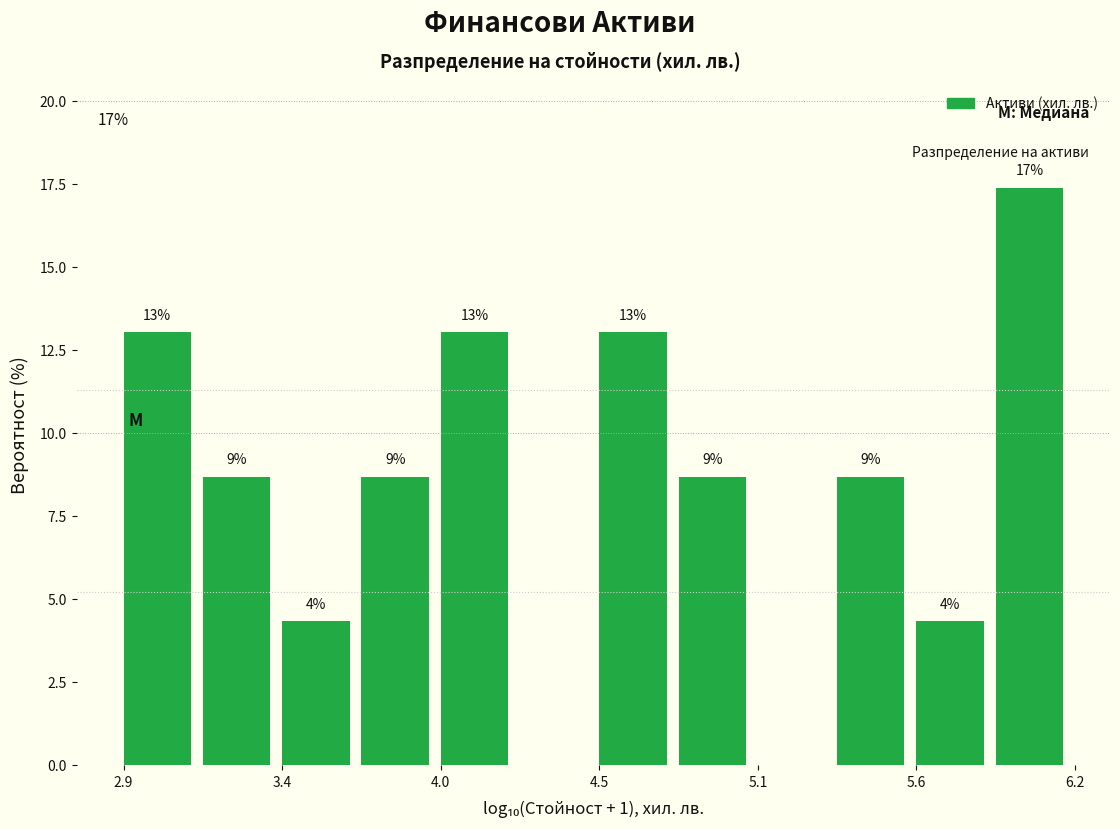

Read against the x-axis, roughly where is the centre of the tallest bar?

6.0